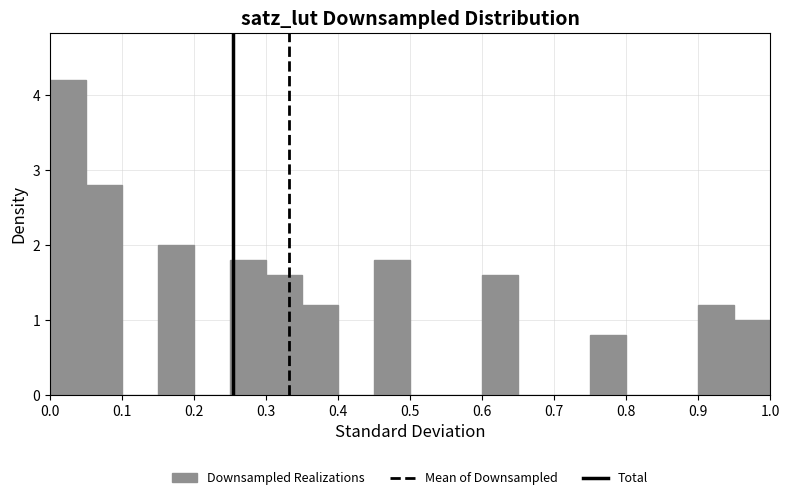

Over which range of the x-axis is the bar tallest?

0.00 to 0.05